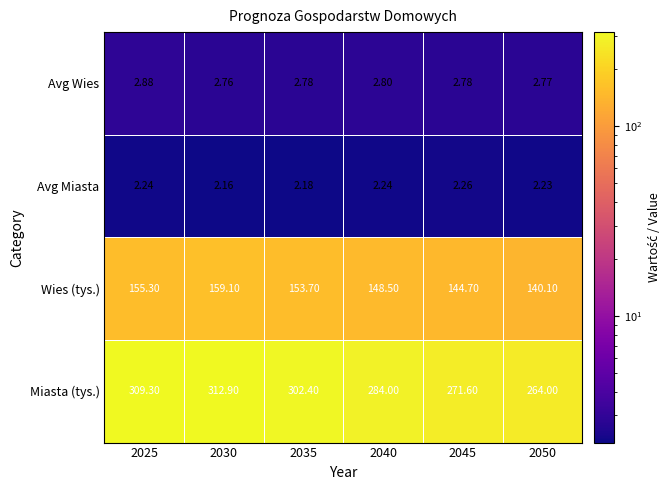

Which series has the largest range (max minus min)?

Miasta (tys.)